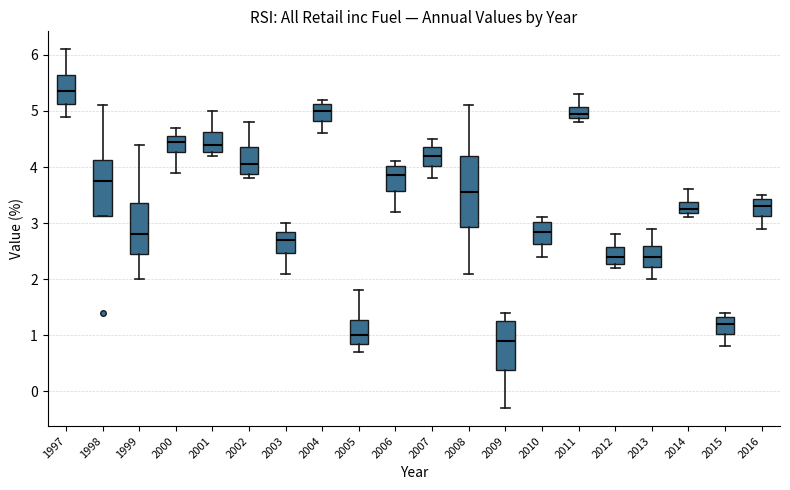

Which box is the tallest, from its lower edge to its upper edge?

2008